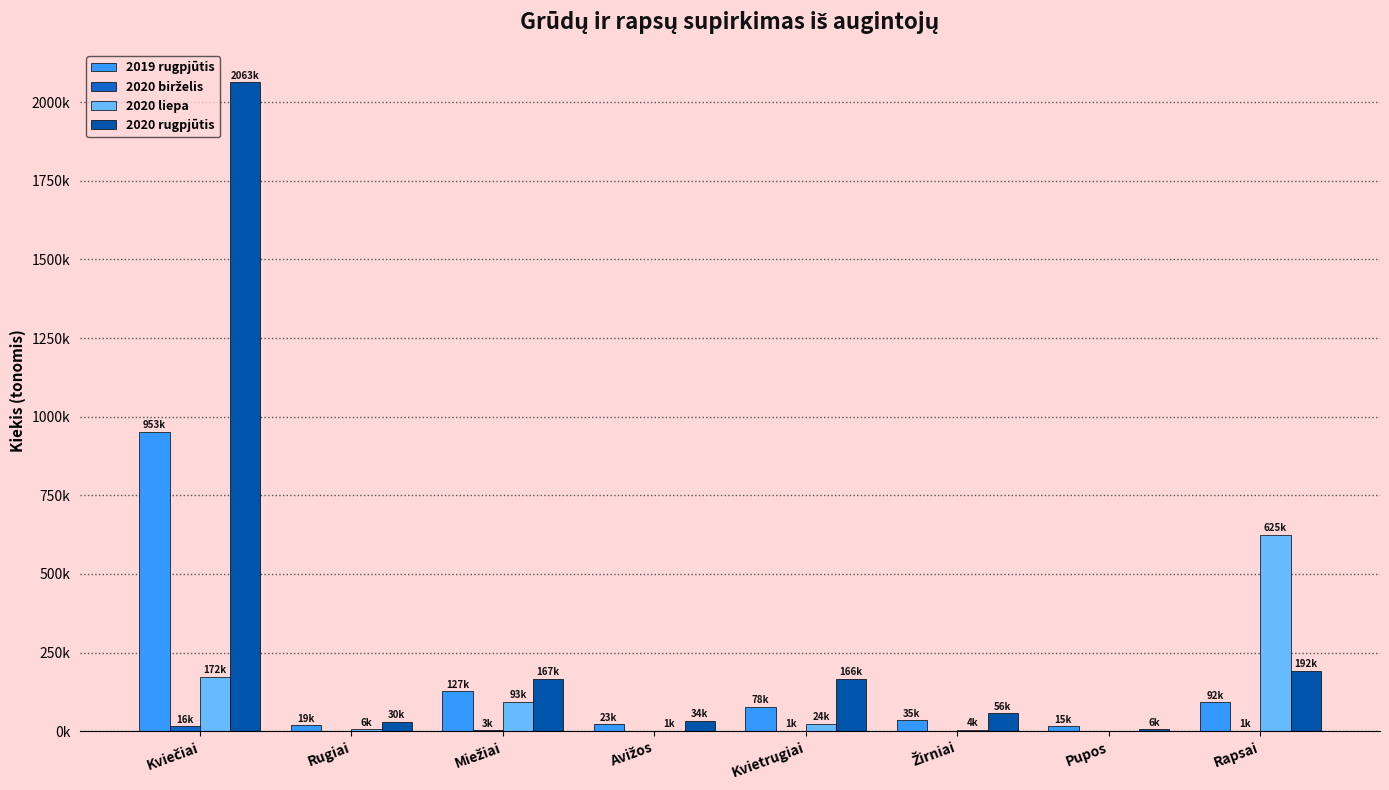

What is the spread (max minus min) of values at Avižos?

33887.8